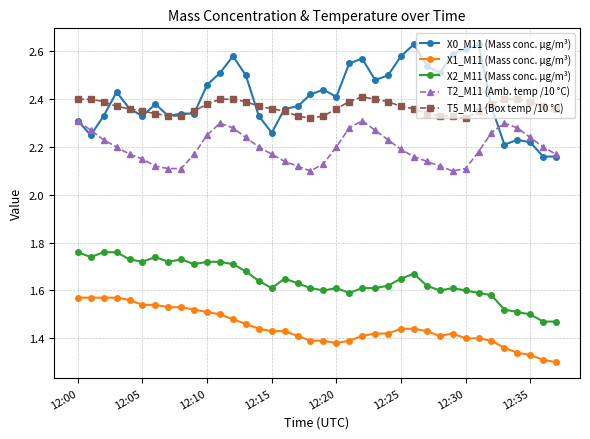

True or false: X1_M11 (Mass conc. μg/m³) and X2_M11 (Mass conc. μg/m³) intersect in this chart.

False